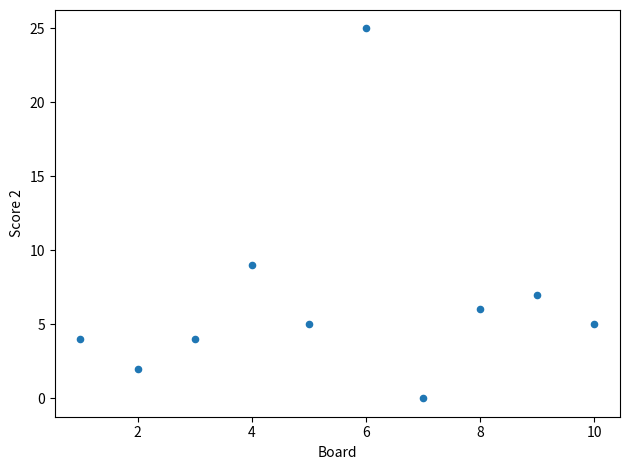

What Y value in the scatter plot is closest to 12?

9